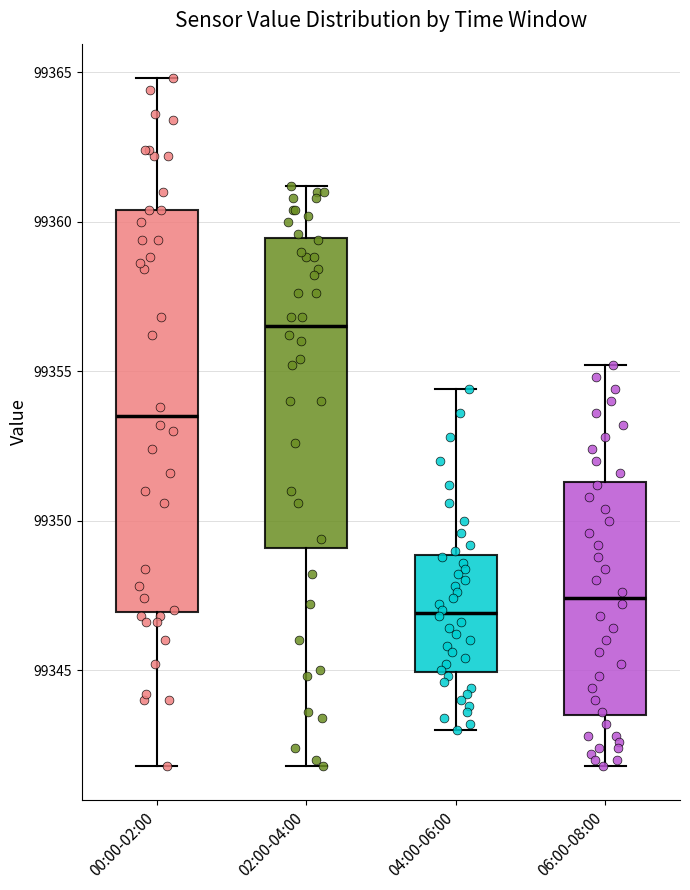

Comparing the boxes themselves (not the whiskers), which one is the tallest?

00:00-02:00